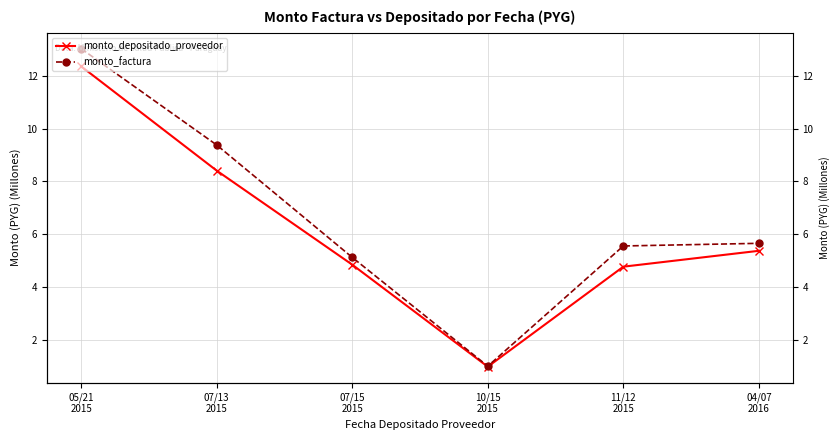

Rank the series by their maximum value, from lowest to highest.

monto_depositado_proveedor, monto_factura